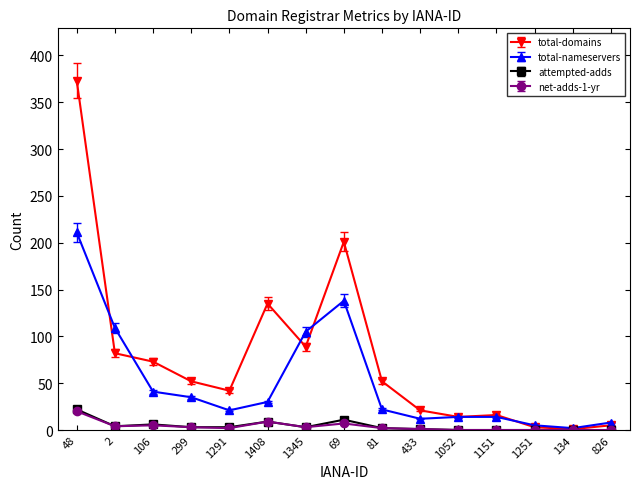

At which label does net-adds-1-yr first exceed 2?

48